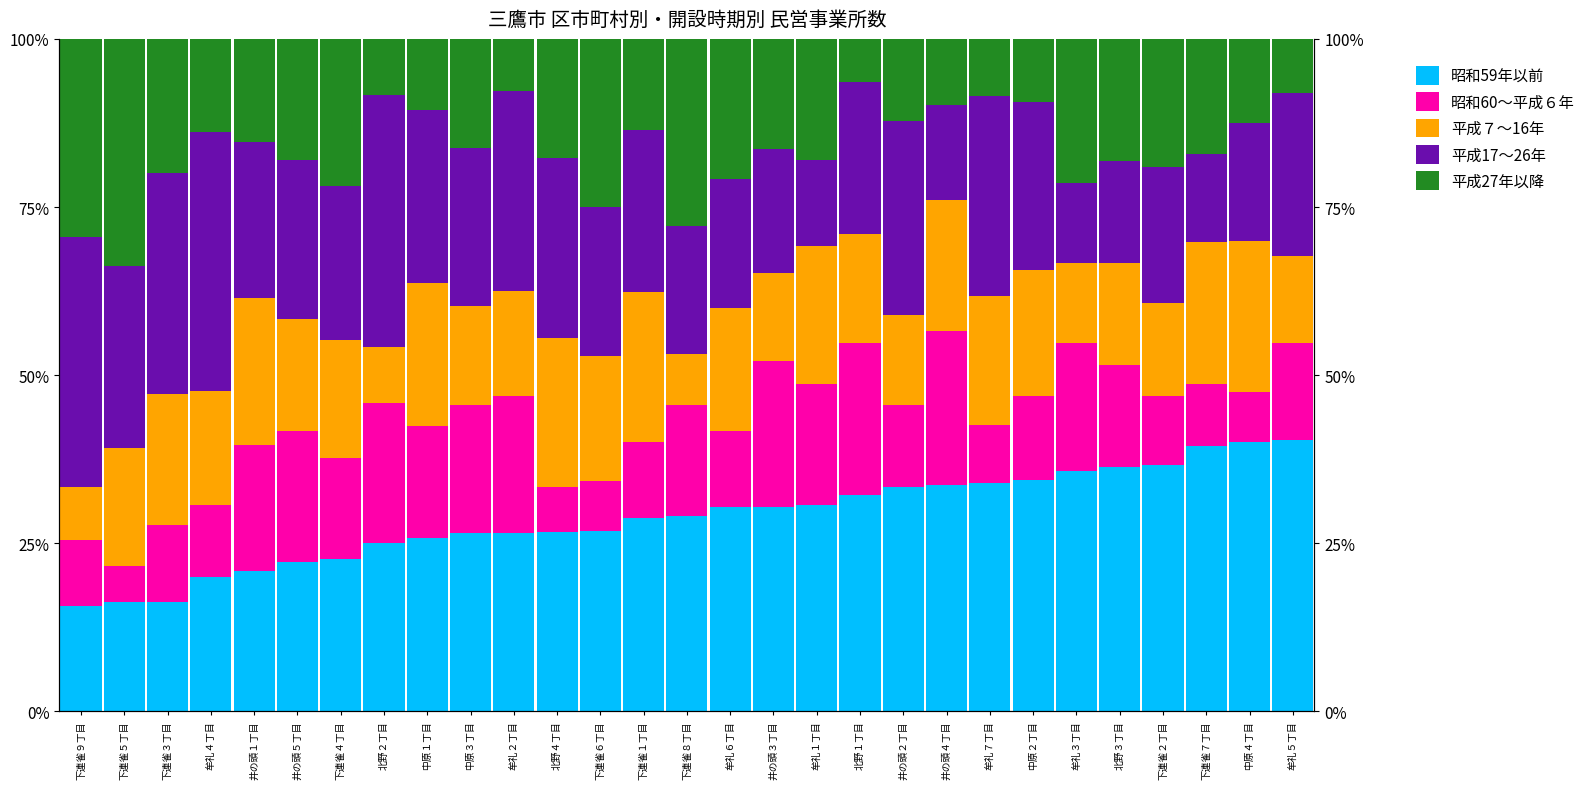

True or false: 昭和60～平成６年 has a value of 11.3 at 下連雀６丁目.

False